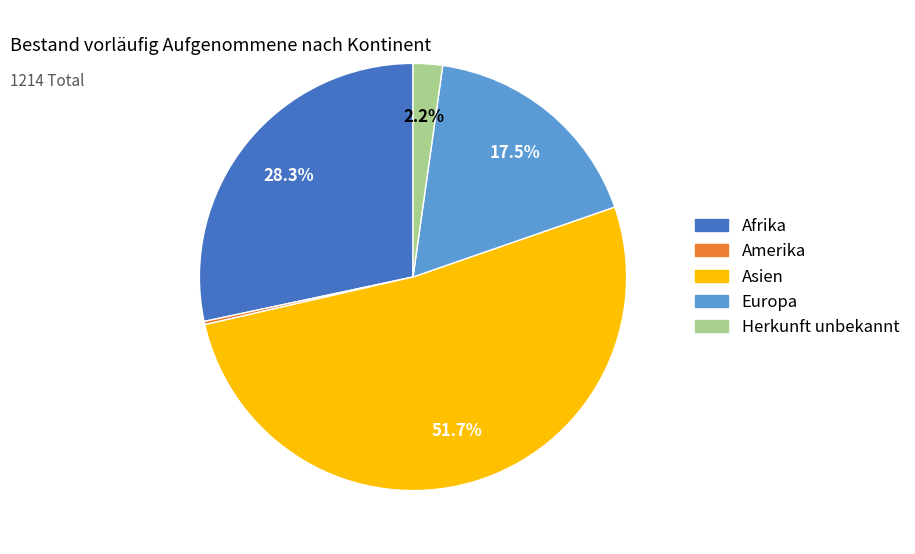

Do Europa and Asien together represent more than half of the pie?

Yes